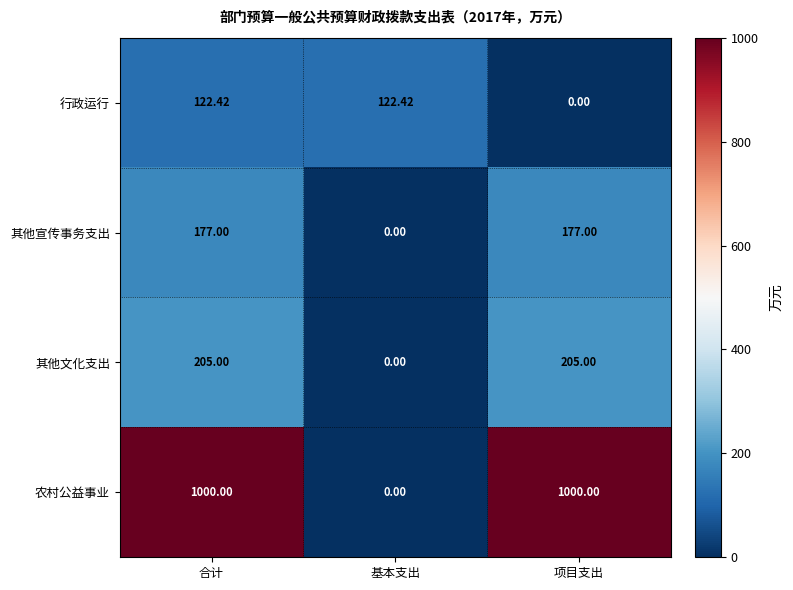

Which series has the largest range (max minus min)?

农村公益事业